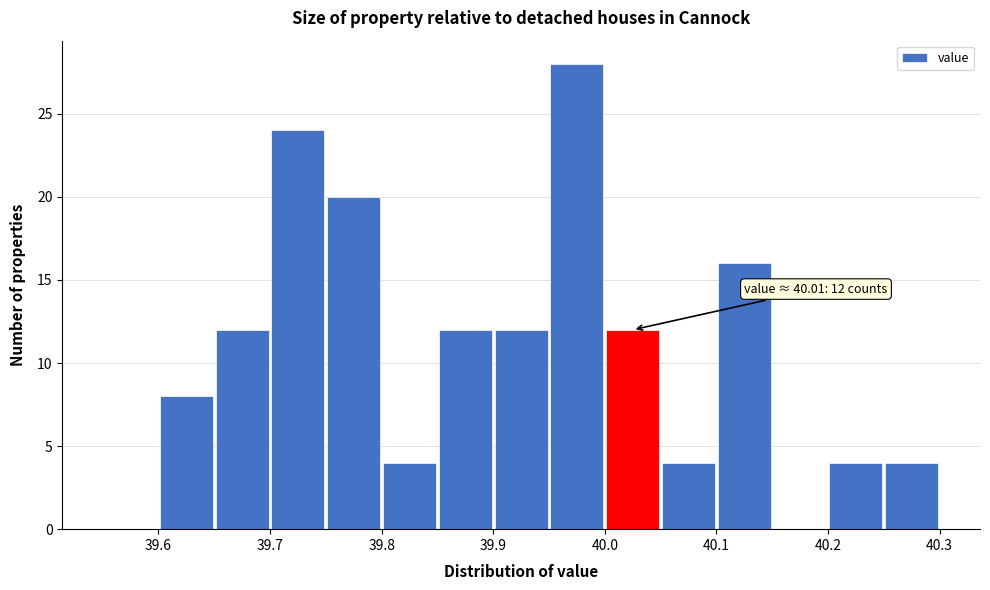

Over which range of the x-axis is the bar tallest?

39.95 to 40.00